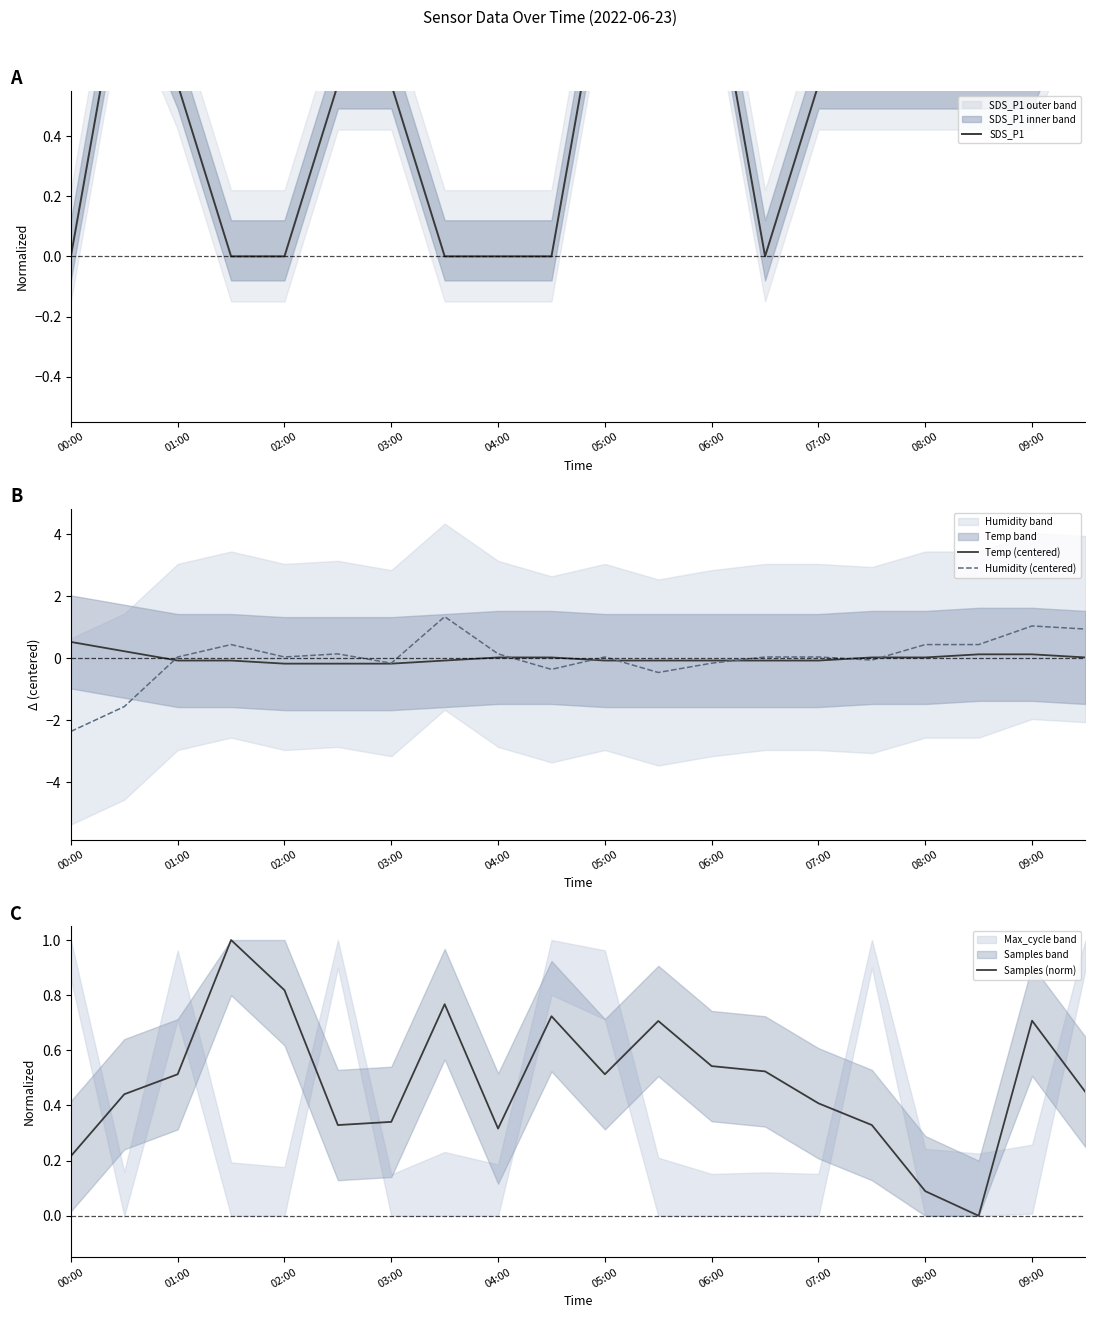

At which category does Humidity (centered) reach its first local valley?

02:00